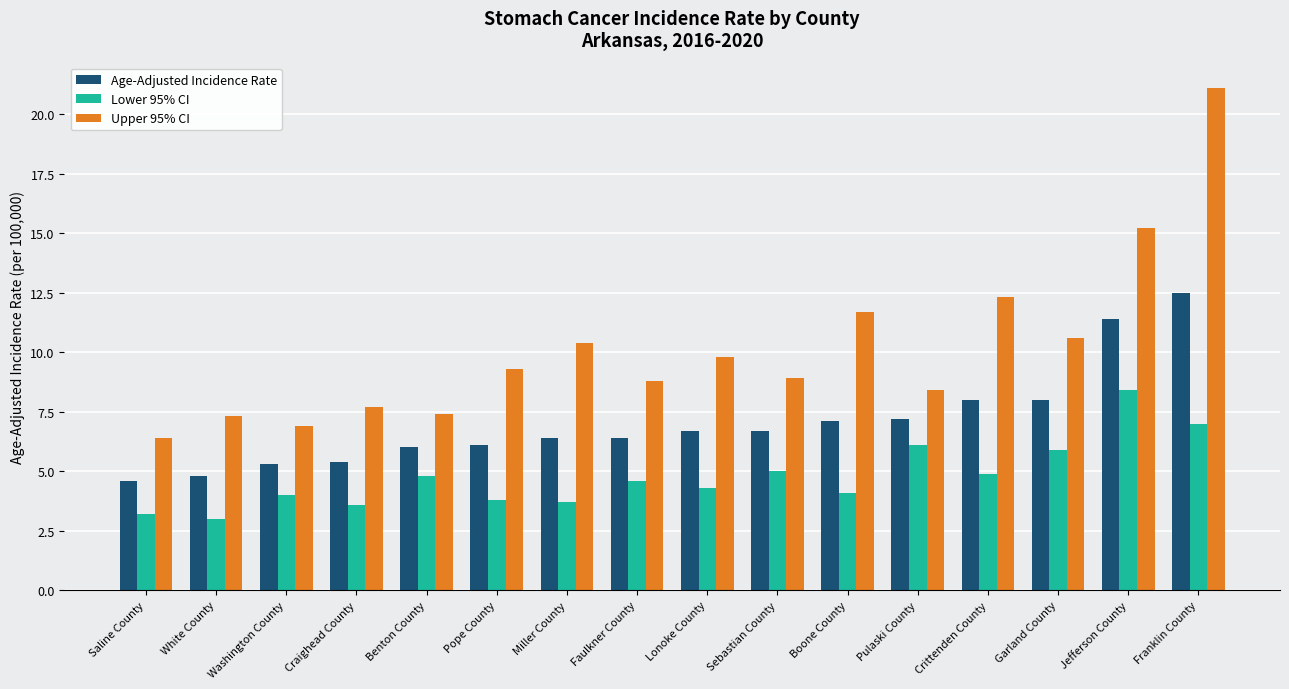

What is the sum of all Lower 95% CI values?

76.4